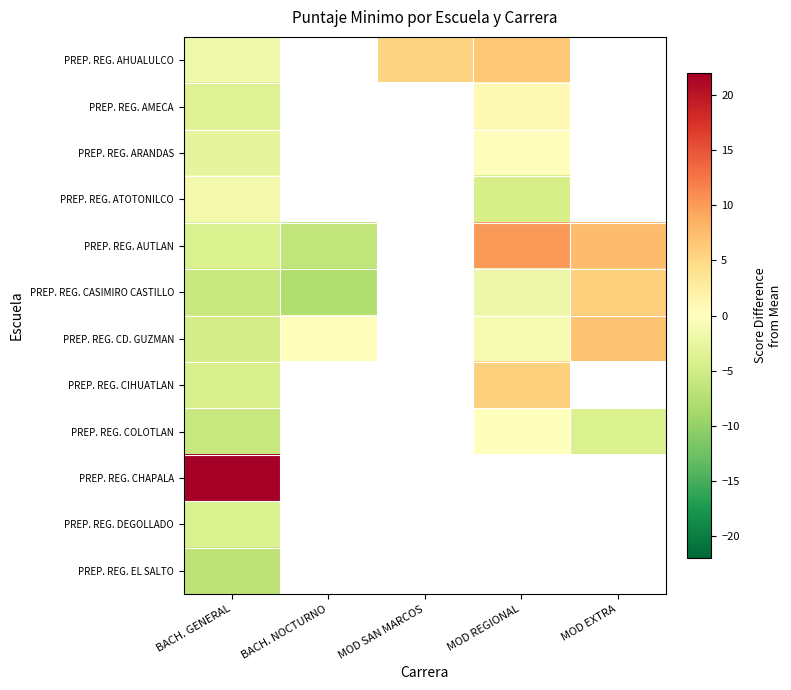

What is the difference between the second highest and minimum values in the PREP. REG. ARANDAS series?

3.1